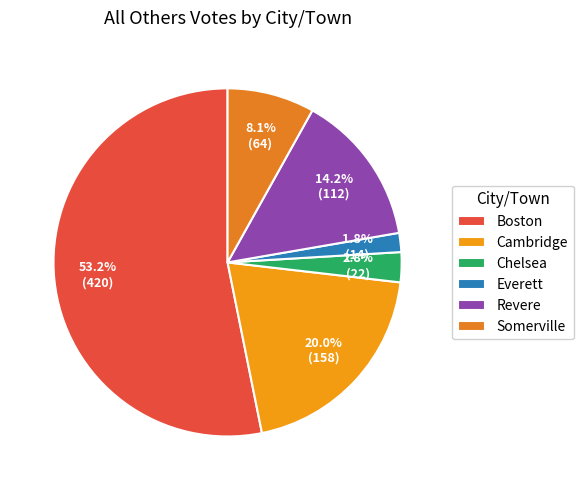

The Somerville slice represents 17% of the pie. True or false?

False